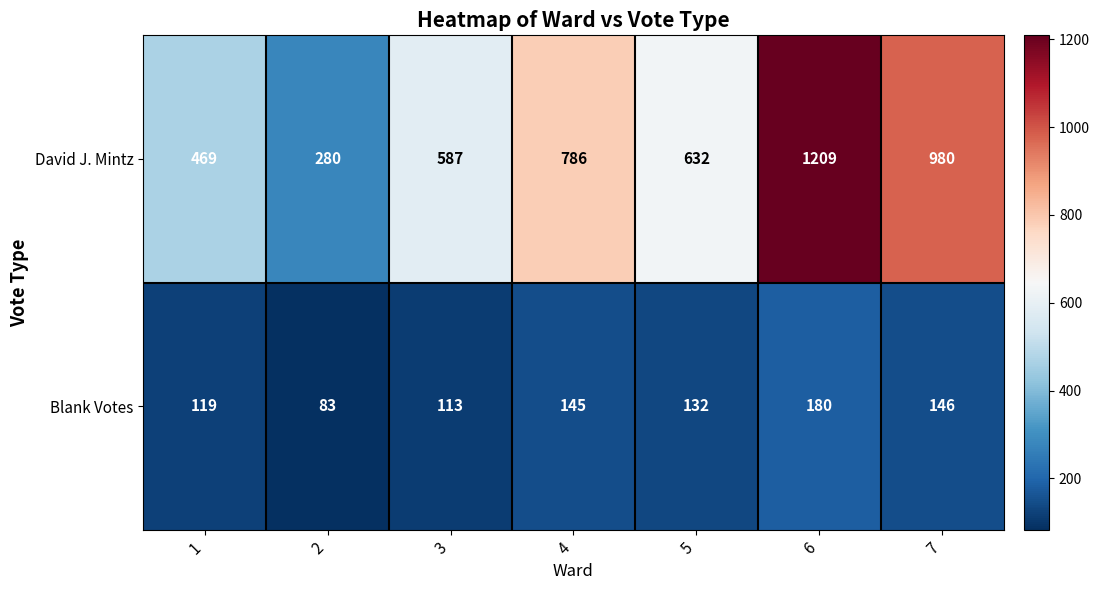

Reading left to right, transcribe all the data shown in this chart.

David J. Mintz: 469	280	587	786	632	1209	980
Blank Votes: 119	83	113	145	132	180	146